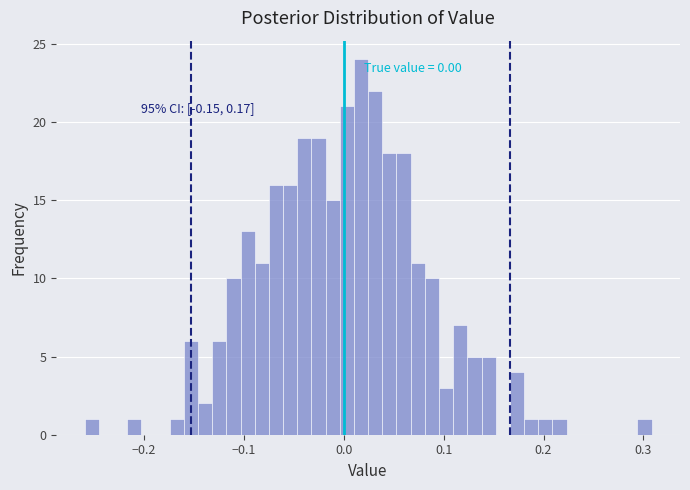

Read against the x-axis, roughly where is the centre of the tallest bar?

0.02